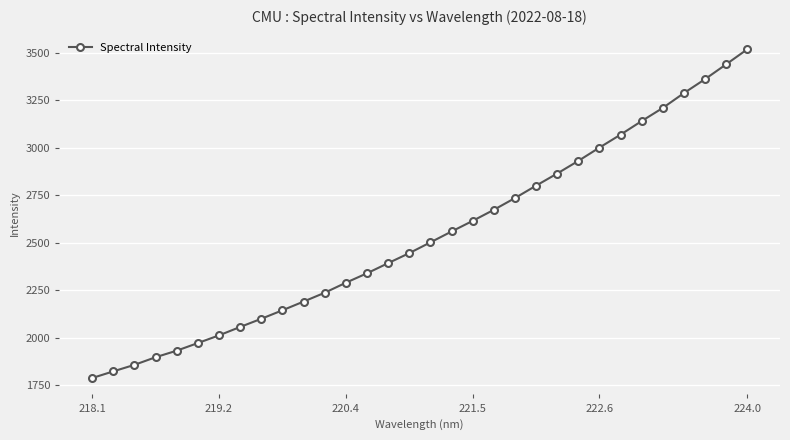

What is the value of the 25th point from the left?

3000.7